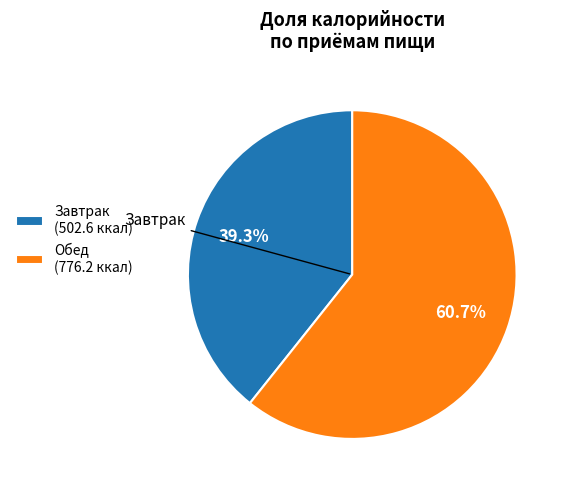

Does any single category account for the majority?

Yes